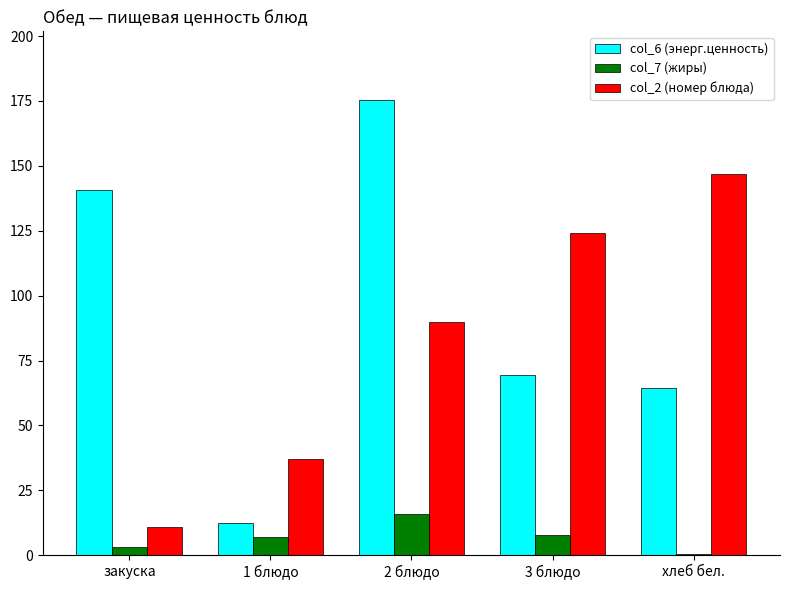

What is the sum of the col_2 (номер блюда) values at закуска and 1 блюдо?

48.0